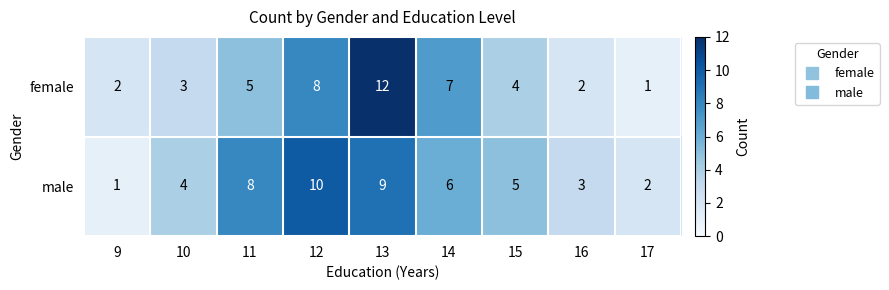

Reading right to left, extract all data points from this chart.

female: 17=1	16=2	15=4	14=7	13=12	12=8	11=5	10=3	9=2
male: 17=2	16=3	15=5	14=6	13=9	12=10	11=8	10=4	9=1